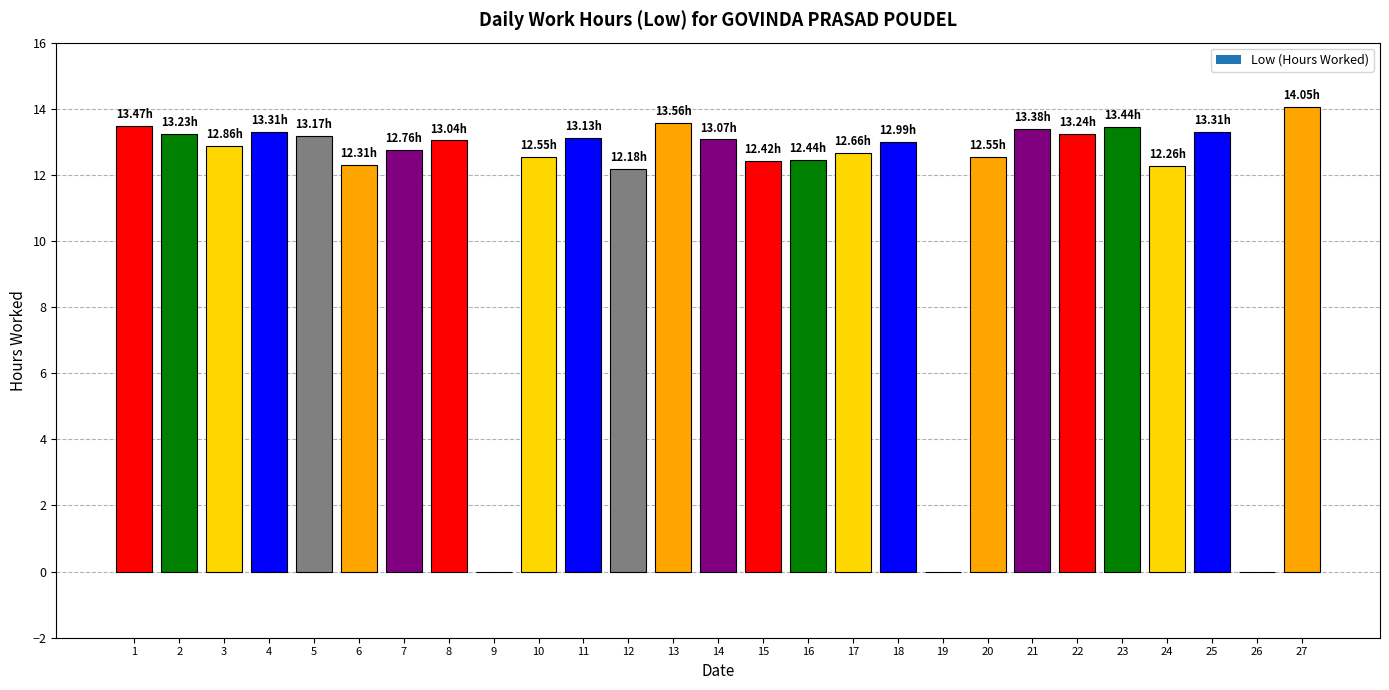

Between 23 and 24, which is larger?

23